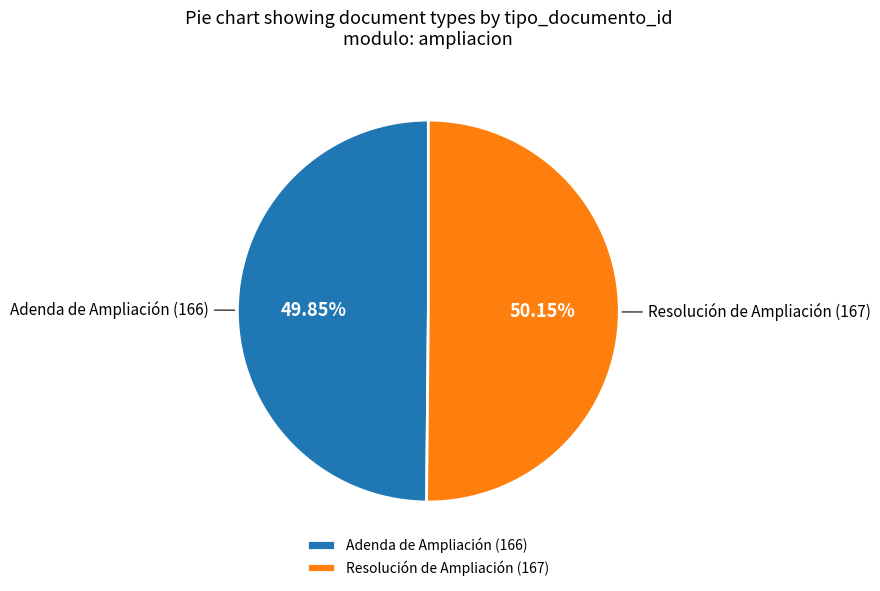

The Adenda de Ampliación (166) slice represents 50% of the pie. True or false?

True